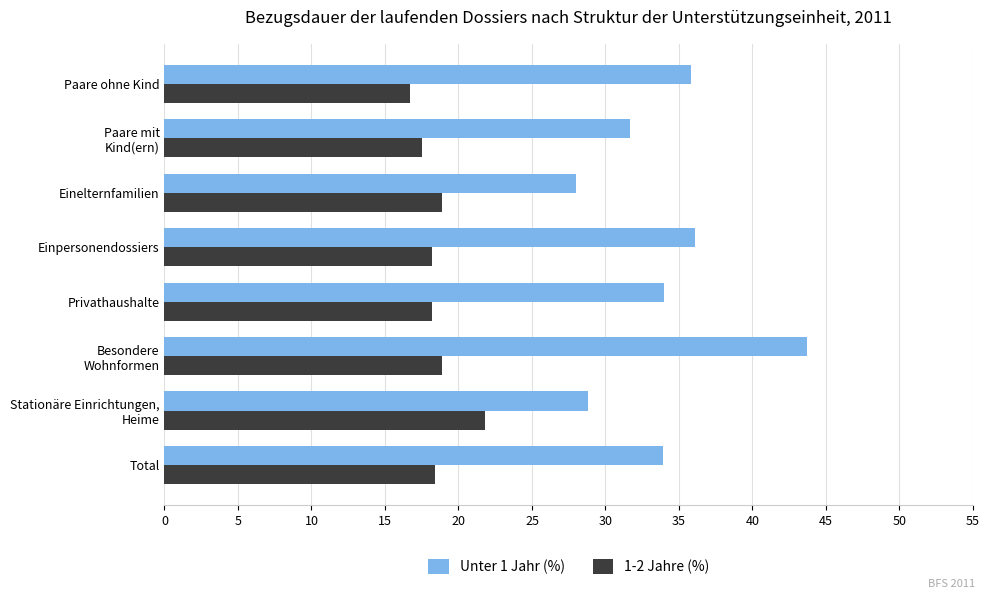

At which category is the sum across all series the highest?

Besondere
Wohnformen